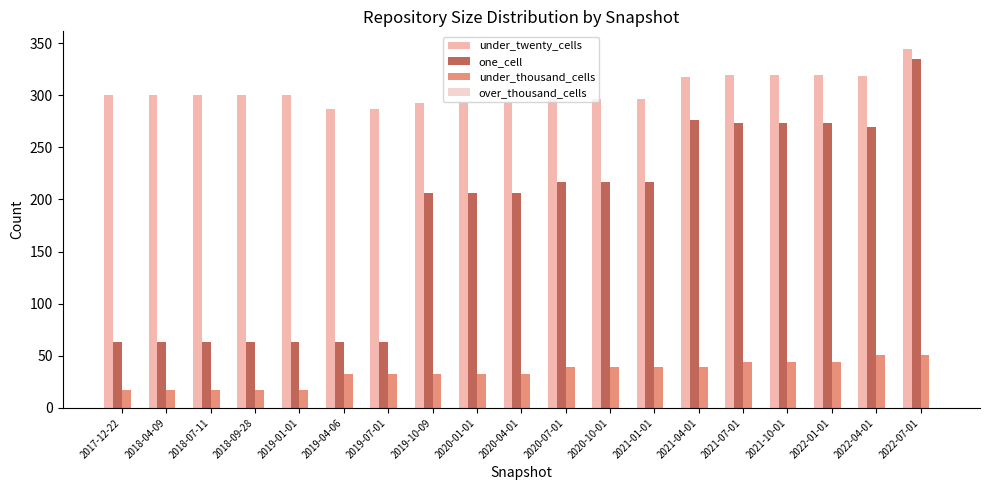

Count the number of categories in the chart.

19